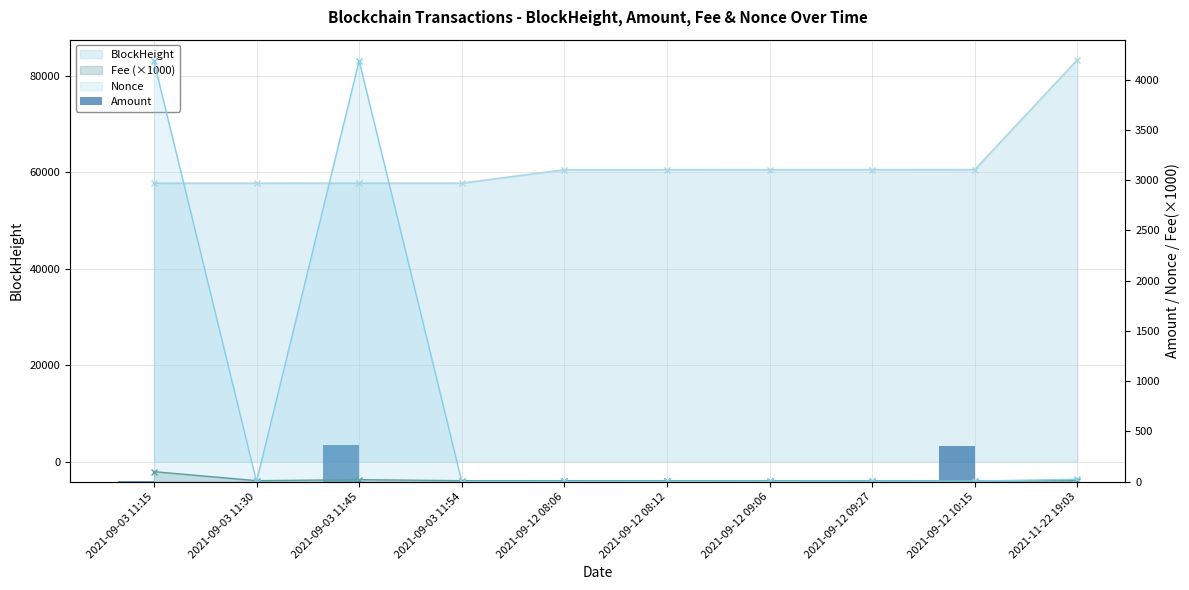

The value at 2021-09-12 08:12 is 3.0. True or false?

False